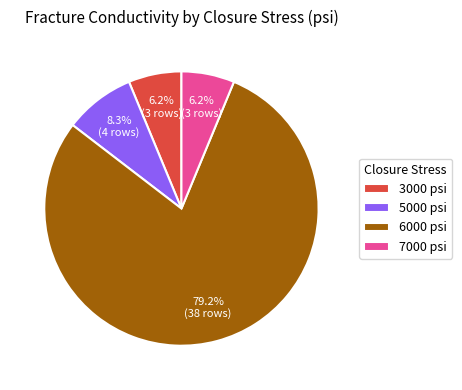

To the nearest percent, what portion does 6000 represent?

79%